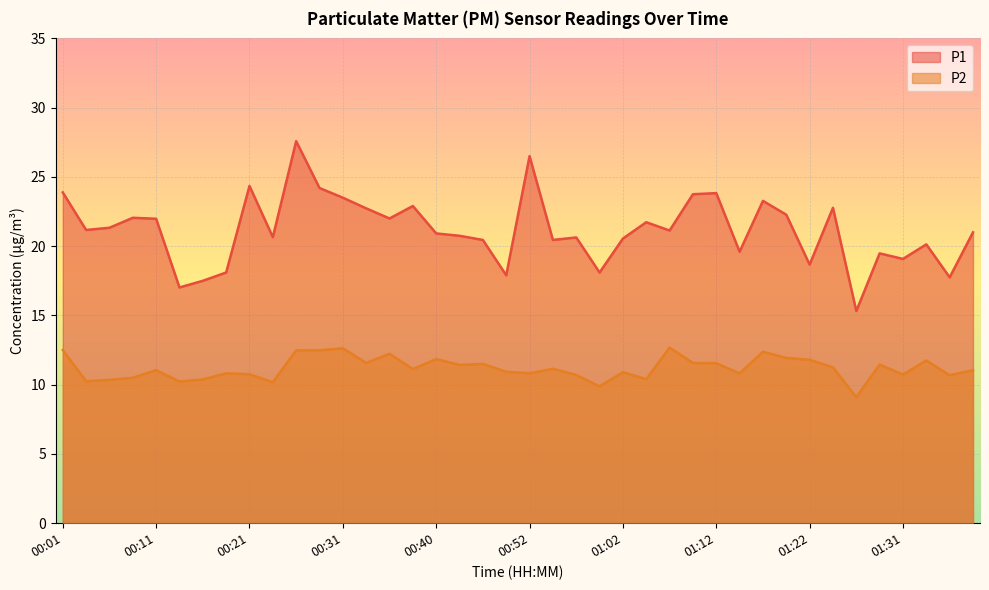

Reading left to right, extract all data points from this chart.

P1: 23.9	21.2	21.3	22.1	22.0	17.0	17.5	18.1	24.4	20.6	27.6	24.2	23.5	22.7	22.0	22.9	20.9	20.8	20.4	17.9	26.5	20.4	20.6	18.1	20.6	21.7	21.1	23.8	23.8	19.6	23.3	22.3	18.7	22.8	15.3	19.5	19.1	20.1	17.8	21.0
P2: 12.5	10.2	10.3	10.5	11.1	10.2	10.4	10.8	10.8	10.2	12.5	12.5	12.6	11.6	12.2	11.1	11.8	11.4	11.5	10.9	10.8	11.2	10.7	9.9	10.9	10.4	12.7	11.6	11.6	10.8	12.4	11.9	11.8	11.2	9.1	11.4	10.7	11.8	10.7	11.1